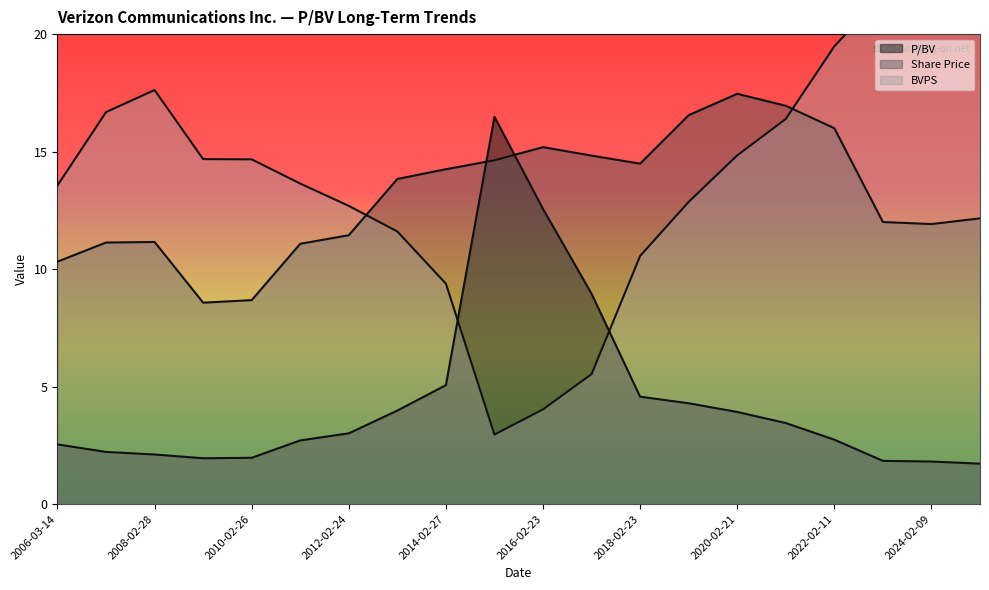

How many lines are shown in the chart?

3